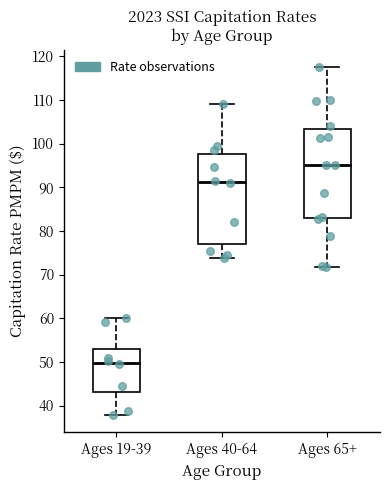

Reading left to right, transcribe this box plot: for each box, give where its median line is, the range the box spans, and where its two whiskers end, as read against the y-axis. The values are not printed on the chart, so give them approximately, as read against the axis.

Ages 19-39: median 50, box 43 to 53, whiskers 38 to 60
Ages 40-64: median 91, box 77 to 98, whiskers 74 to 109
Ages 65+: median 95, box 83 to 103, whiskers 72 to 118